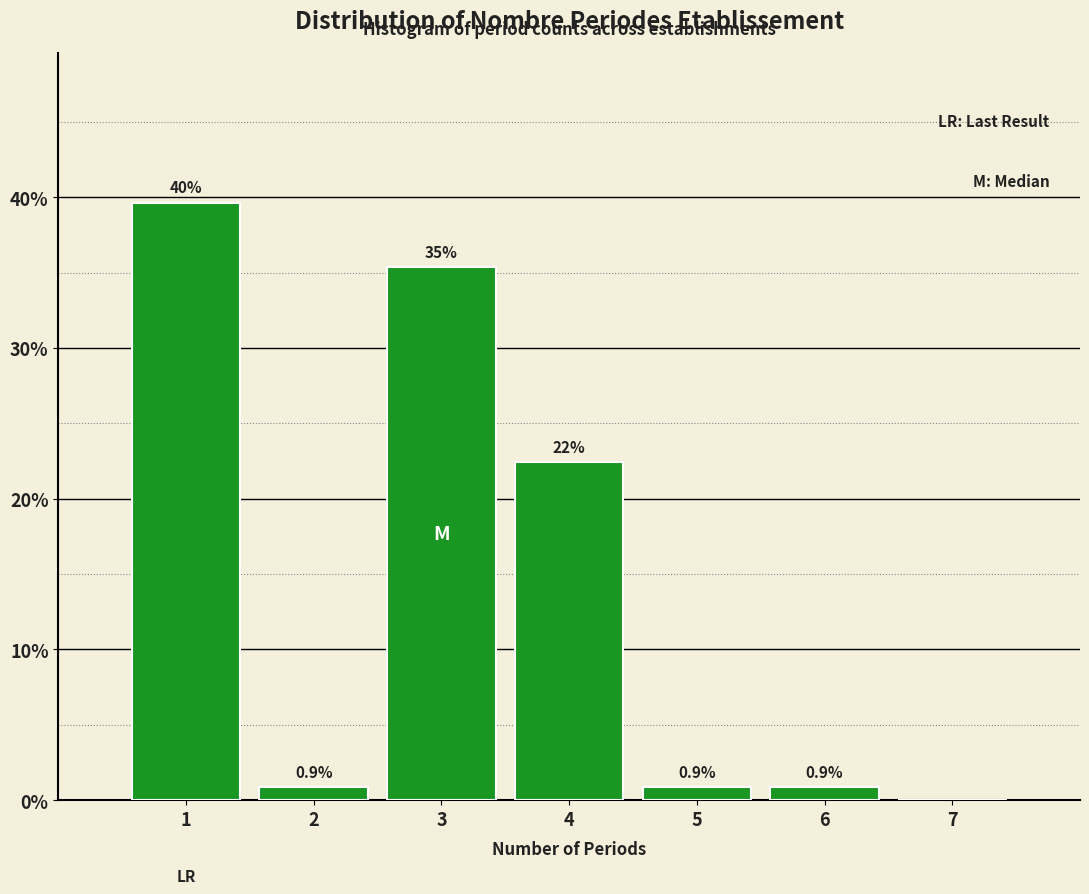

Which range on the x-axis has the tallest bar?

0.5 to 1.5